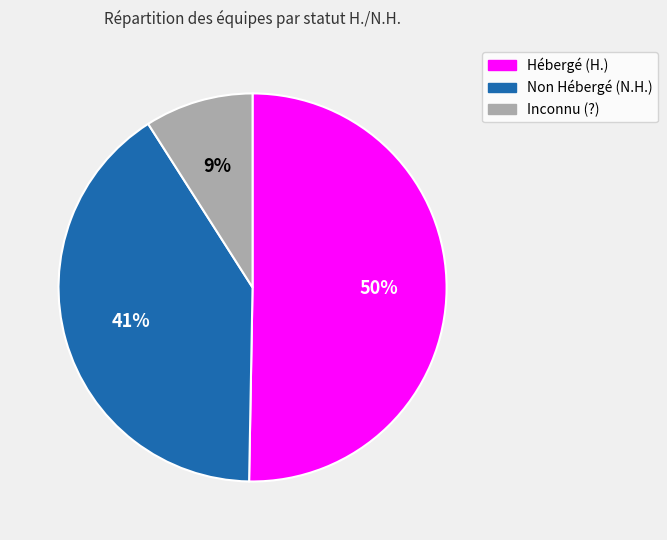

To the nearest percent, what is the difference between the largest and smallest slice percentages?

41%